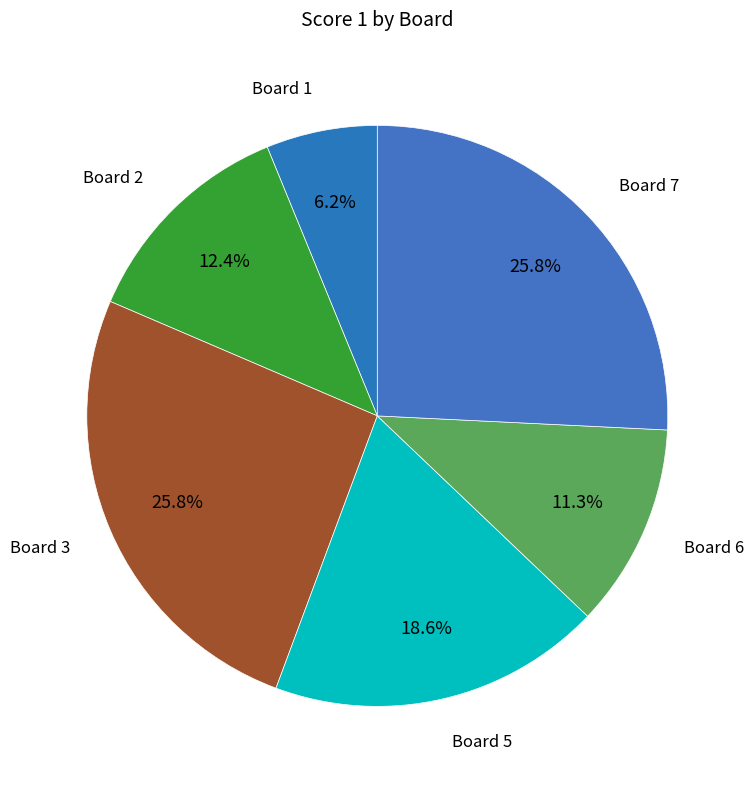

Is there a majority slice in this chart?

No